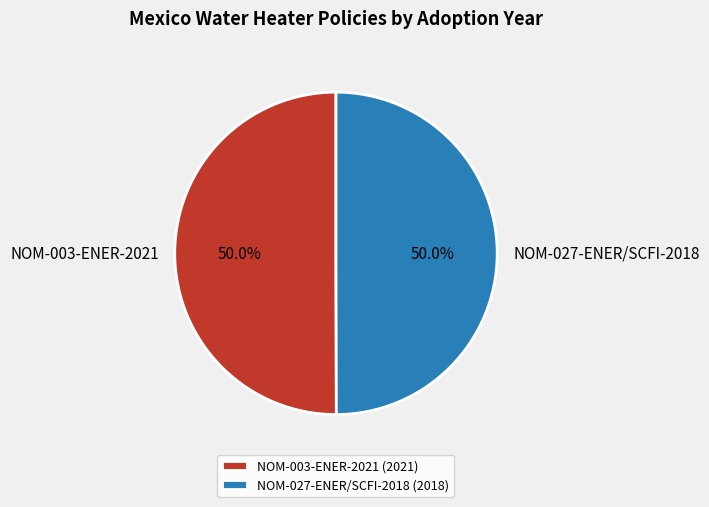

What portion of the pie excludes NOM-003-ENER-2021?

50.0%